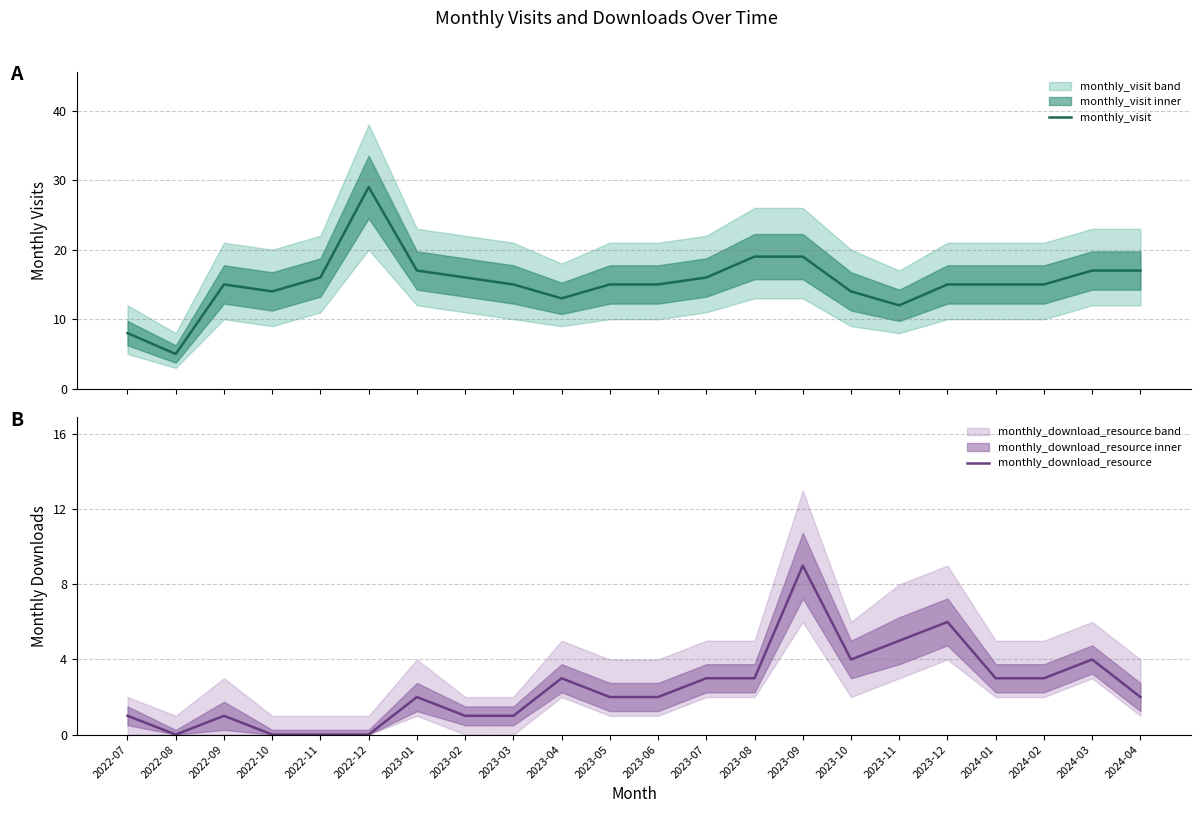

What is the sum of all monthly_visit values?

337